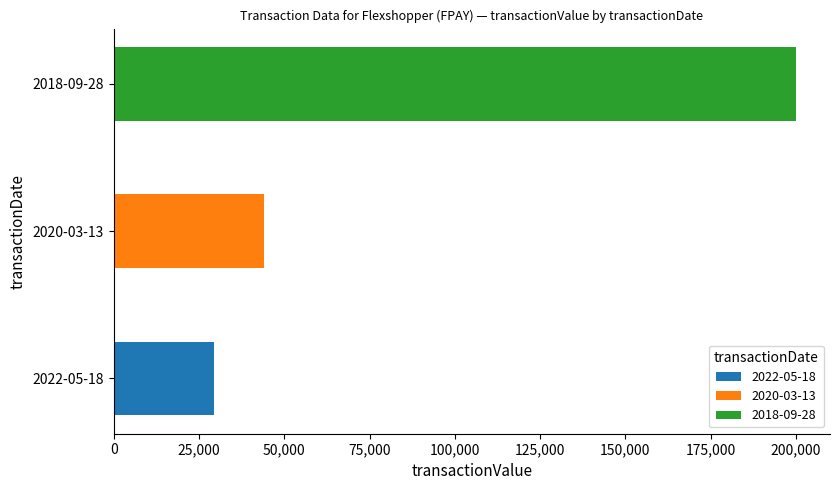

What is the approximate value at 2022-05-18?

29250